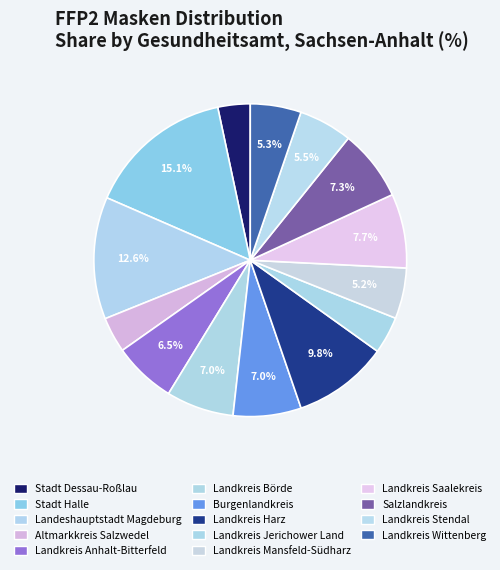

How many slices are in this pie chart?

14